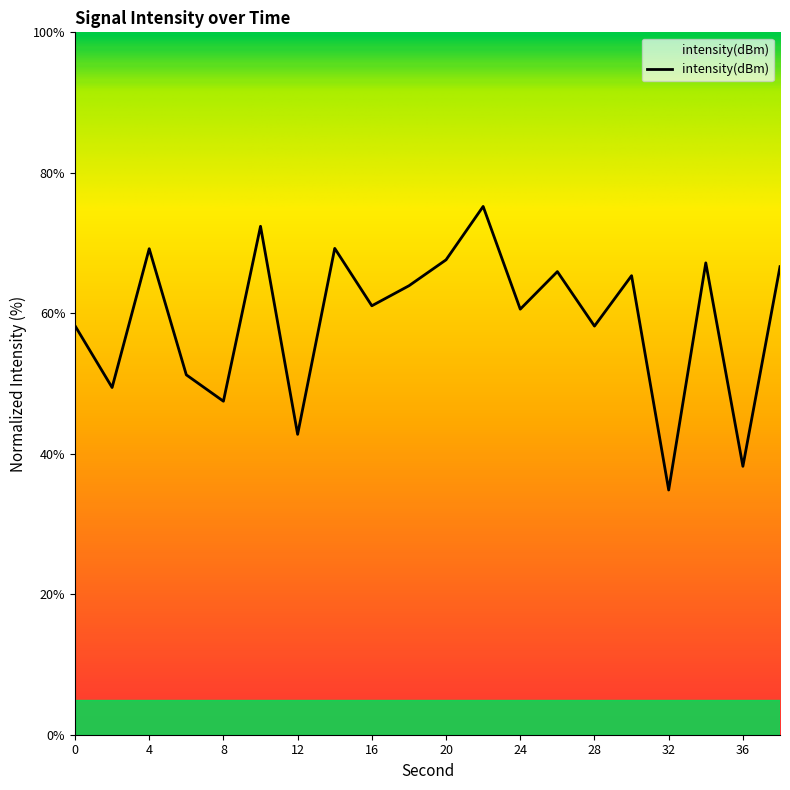

What is the value of the 1st point from the left?

58.2